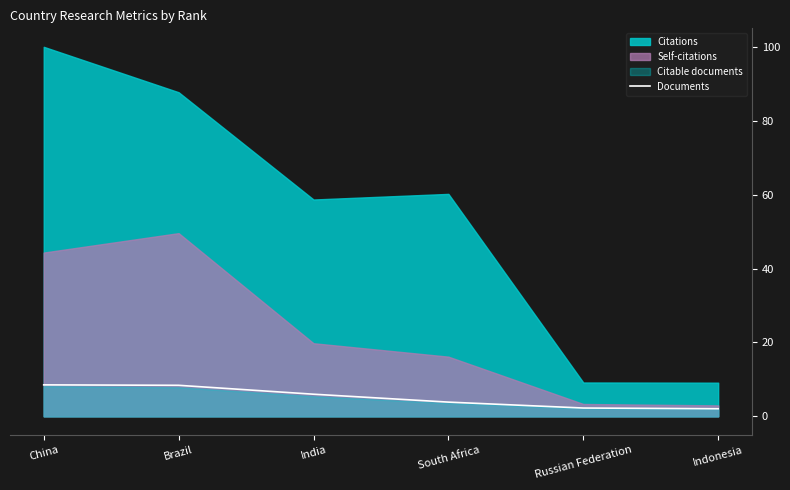

Is it true that Documents equals 3.8 at South Africa?

True